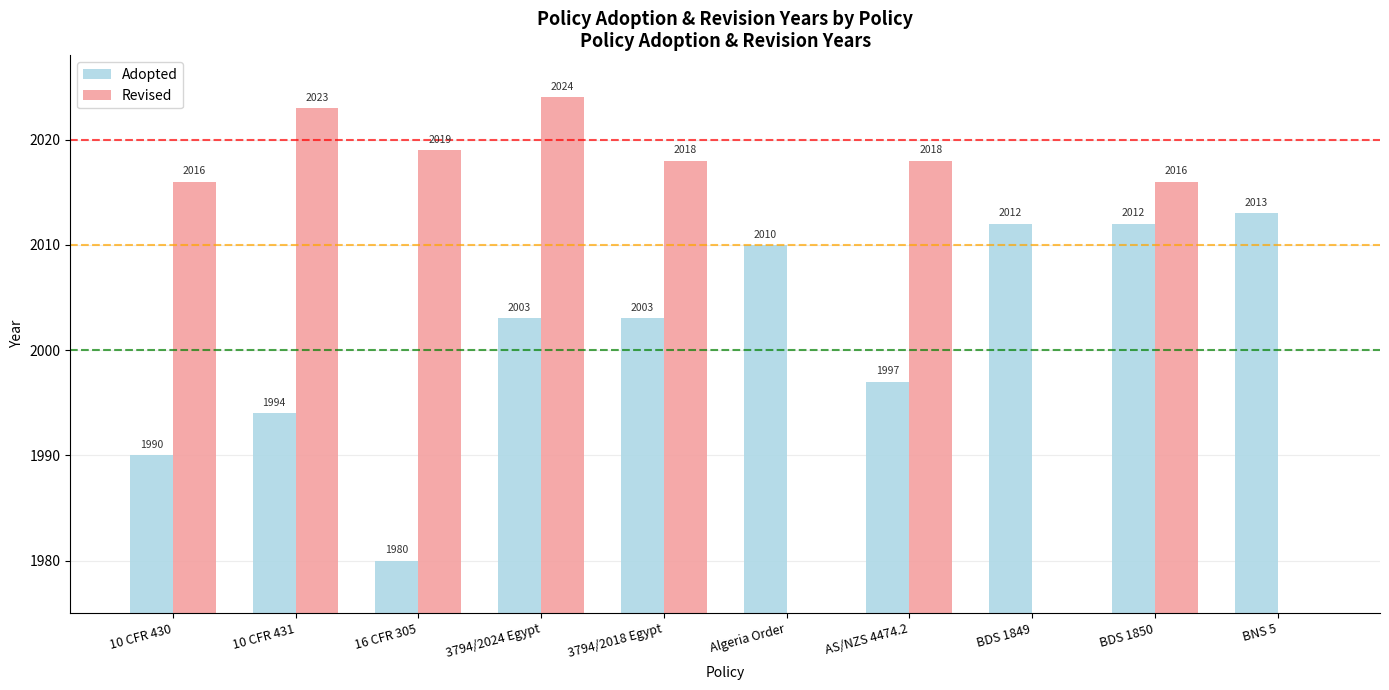

The value of Revised at 3794/2024 Egypt is 2024. True or false?

True